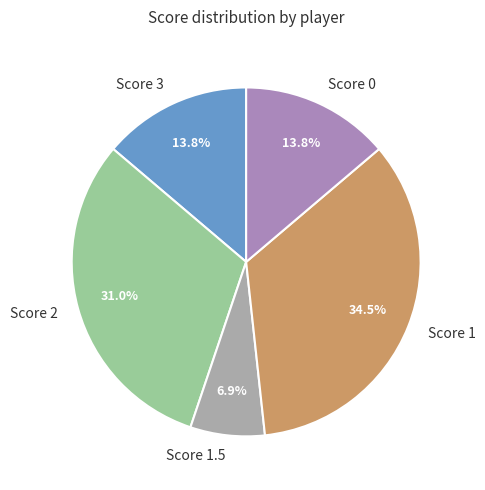

Is Score 1.5 the majority of the pie?

No